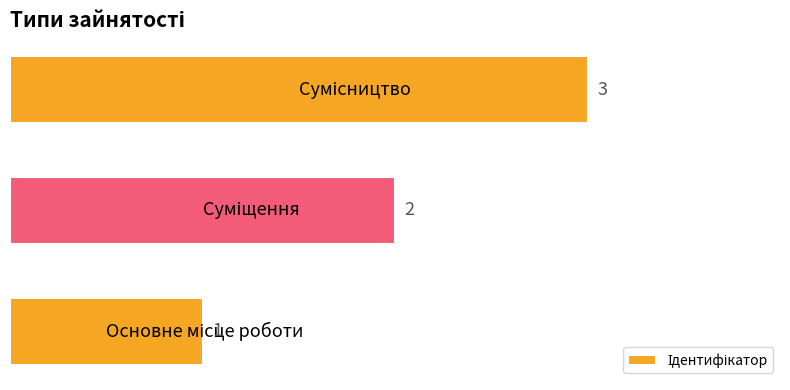

How many values are between 1 and 3?

3